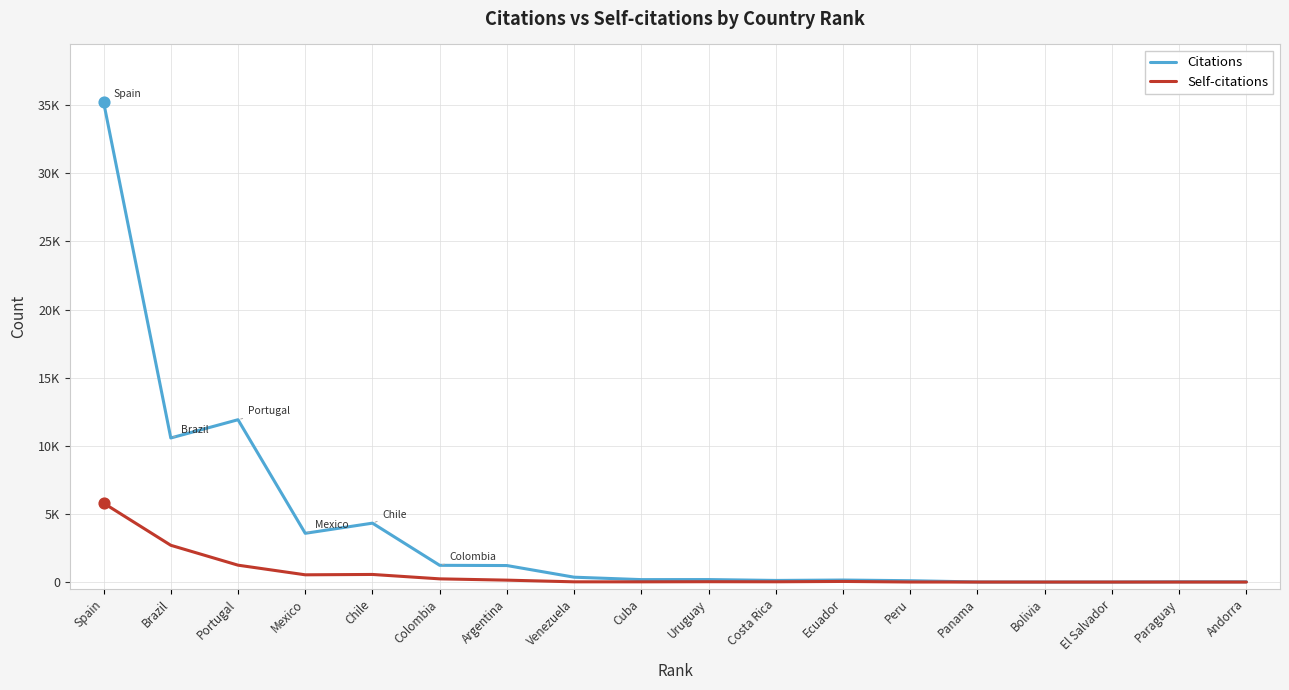

What are all the series names shown in the legend?

Citations, Self-citations